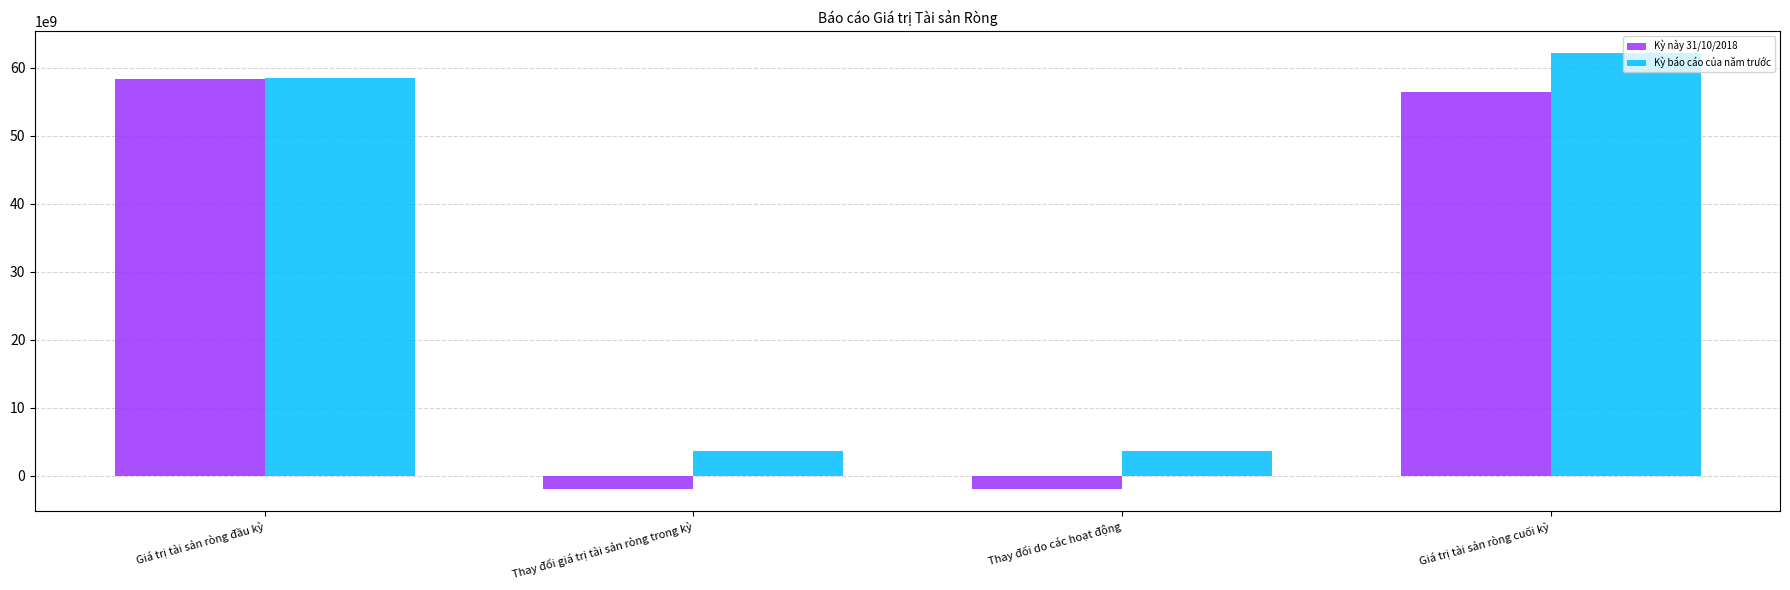

Is it true that Kỳ báo cáo của năm trước equals 1450127181 at Thay đổi giá trị tài sản ròng trong kỳ?

False